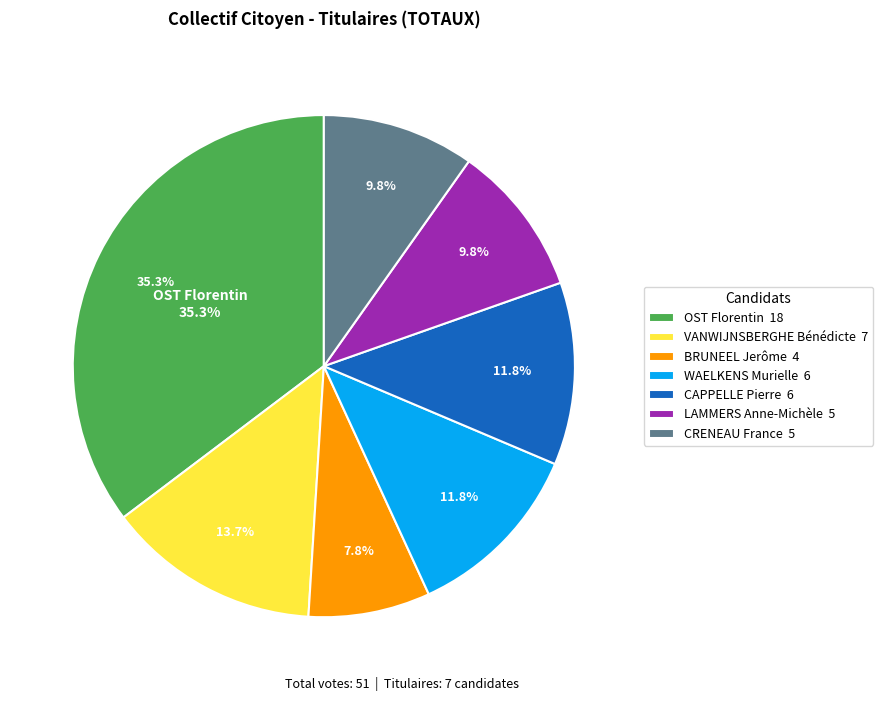

What is the total percentage of CRENEAU France and OST Florentin?

45.1%